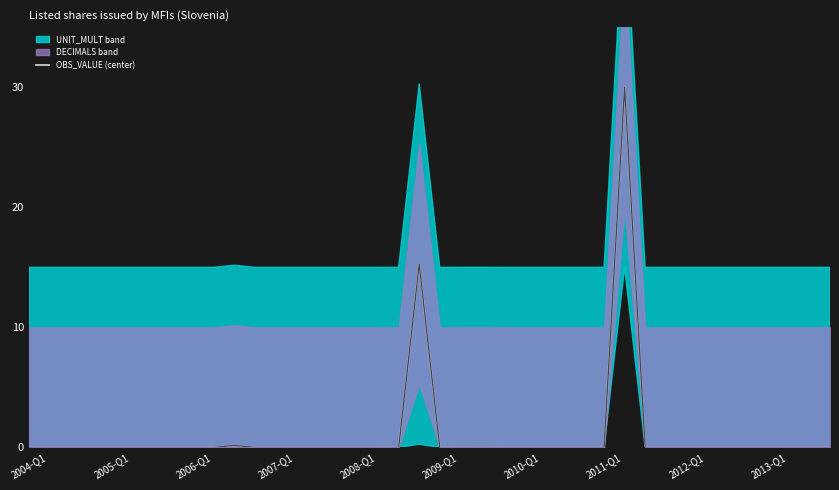

The value of OBS_VALUE (center) at 2011-Q1 is 0.0. True or false?

True